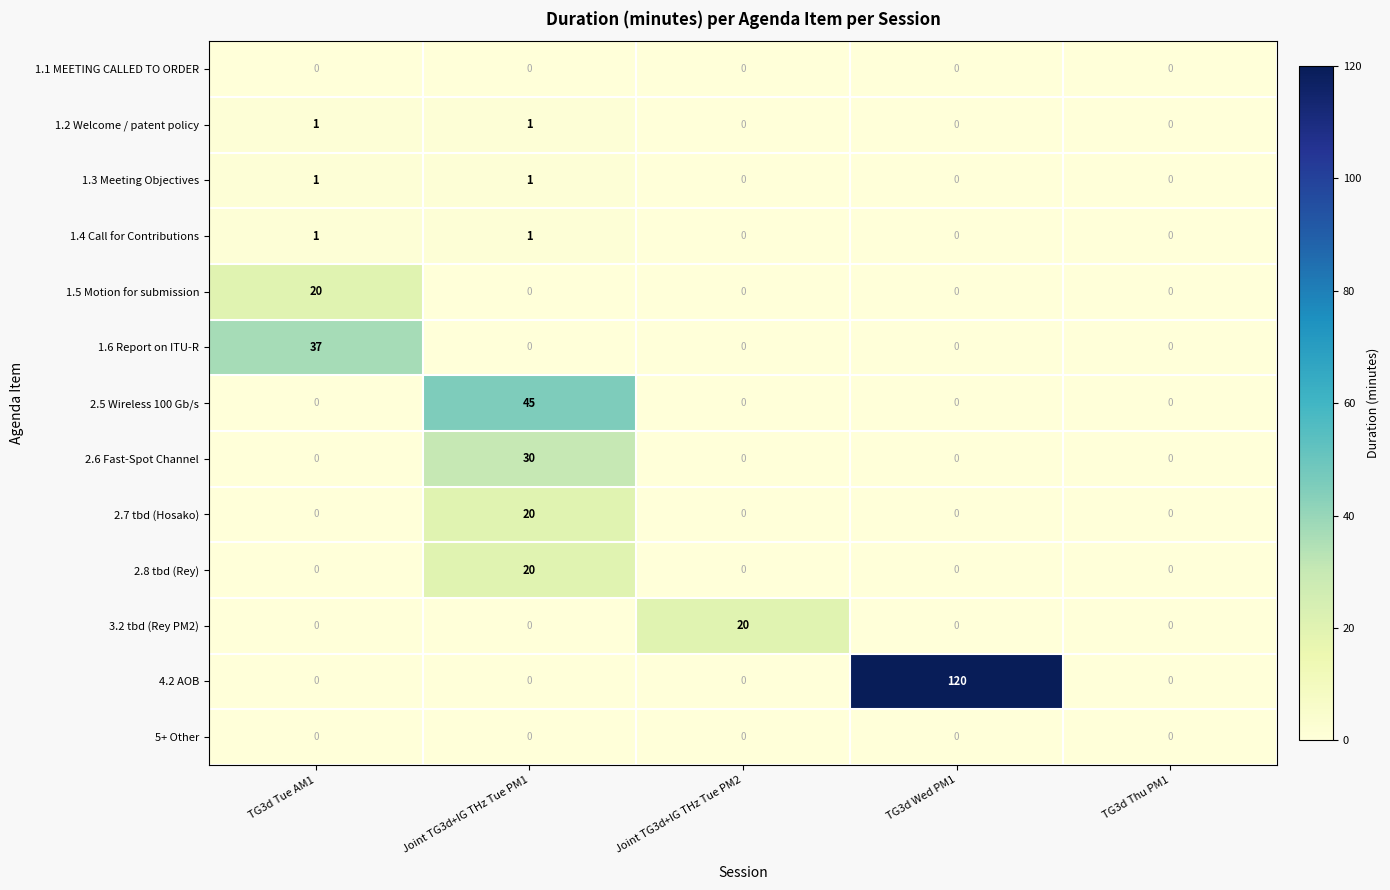

Which series has the widest spread of values?

4.2 AOB